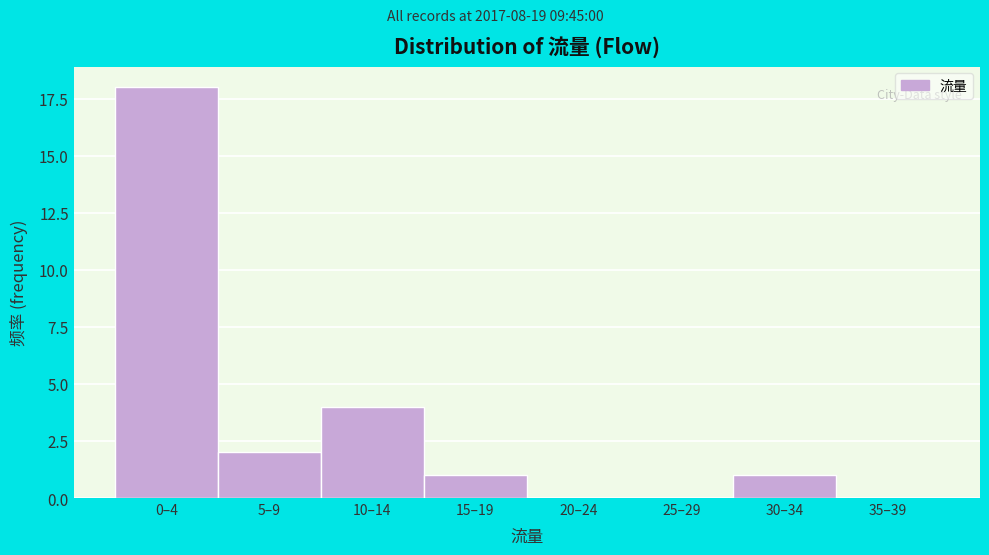

Reading right to left, extract all data points from this chart.

35–39=0	30–34=1	25–29=0	20–24=0	15–19=1	10–14=4	5–9=2	0–4=18